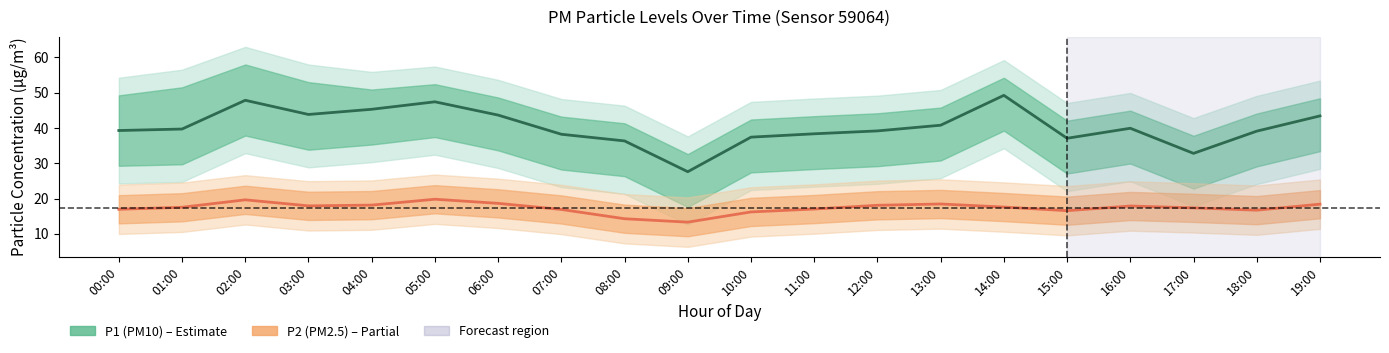

Reading left to right, what are all the values shown in this chart?

P1: 00:00=39.3	01:00=39.7	02:00=47.9	03:00=43.8	04:00=45.3	05:00=47.4	06:00=43.6	07:00=38.2	08:00=36.3	09:00=27.6	10:00=37.4	11:00=38.4	12:00=39.2	13:00=40.8	14:00=49.2	15:00=37.1	16:00=39.9	17:00=32.8	18:00=39.1	19:00=43.4
P2: 00:00=16.9	01:00=17.5	02:00=19.6	03:00=17.9	04:00=18.1	05:00=19.8	06:00=18.6	07:00=16.9	08:00=14.3	09:00=13.3	10:00=16.2	11:00=17.0	12:00=18.1	13:00=18.4	14:00=17.6	15:00=16.6	16:00=17.9	17:00=17.4	18:00=16.7	19:00=18.4